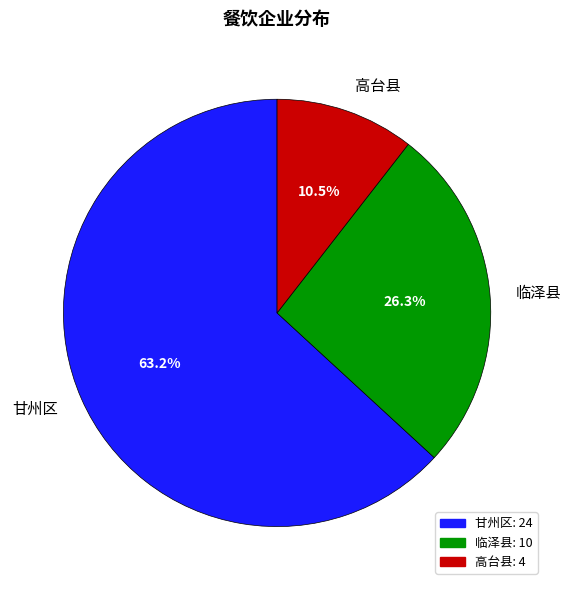

Which has a higher value, 甘州区 or 高台县?

甘州区